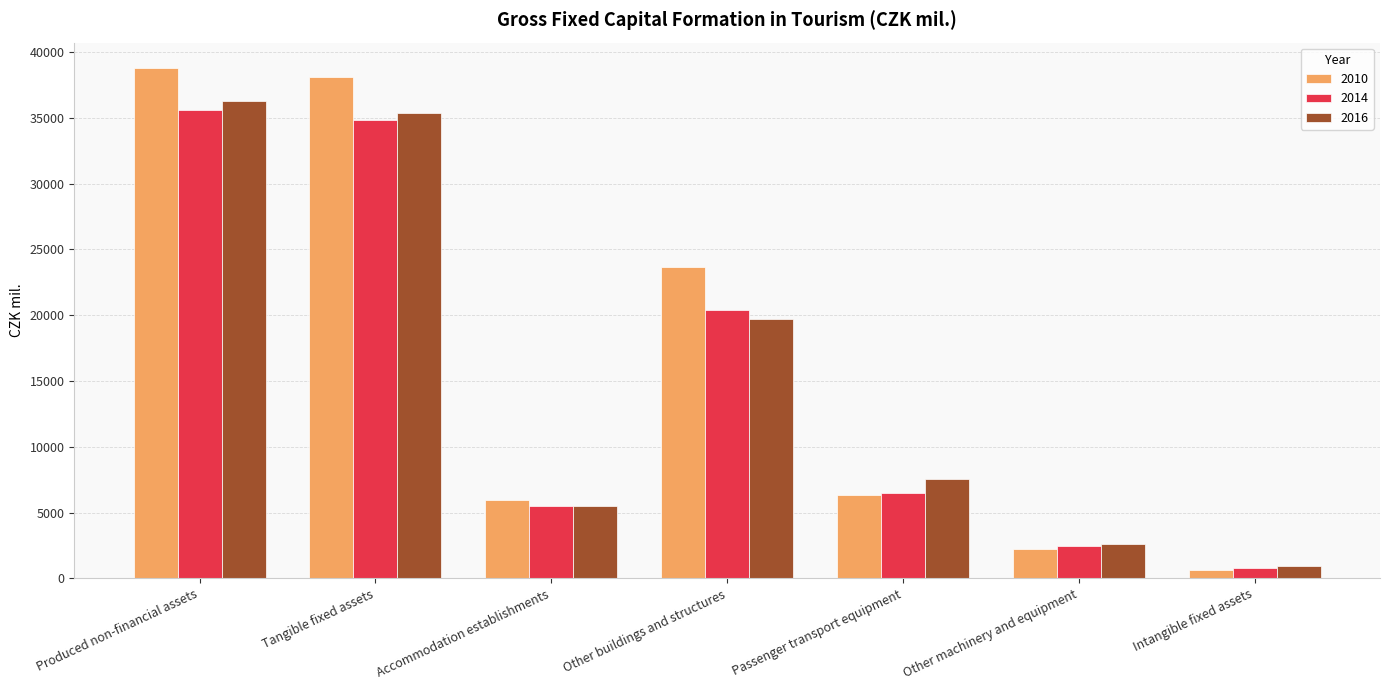

Rank the categories by 2010 value from highest to lowest.

Produced non-financial assets, Tangible fixed assets, Other buildings and structures, Passenger transport equipment, Accommodation establishments, Other machinery and equipment, Intangible fixed assets